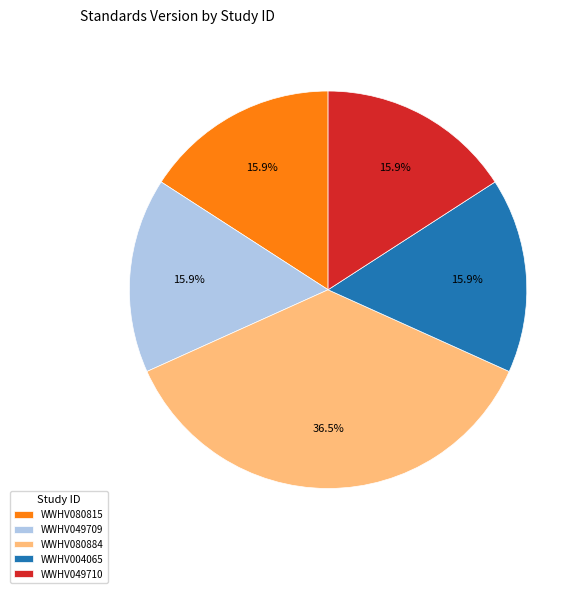

What is the ratio of the value at WWHV004065 to the value at WWHV049710?

1.0